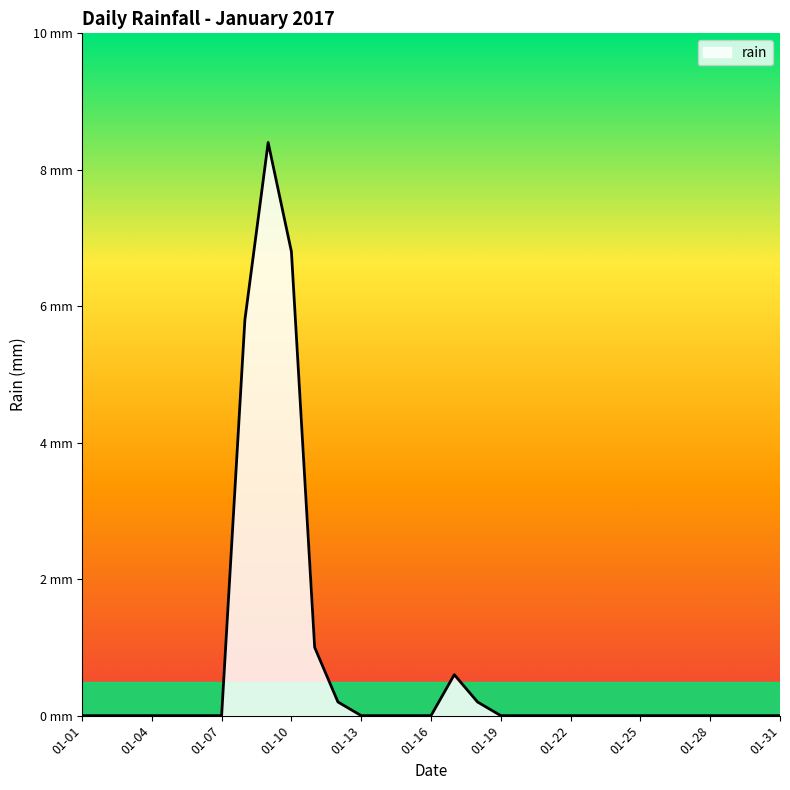

Does the chart display data point markers on the line(s)?

No